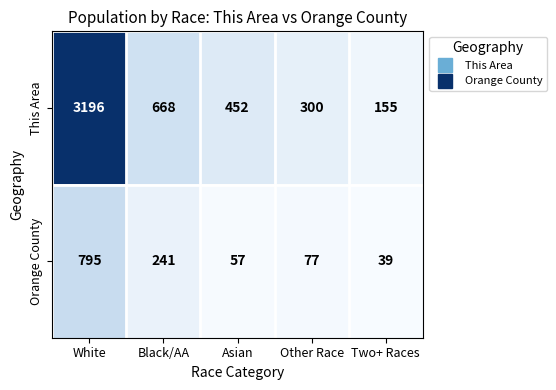

At which category does the chart reach its minimum across all series?

Two+ Races